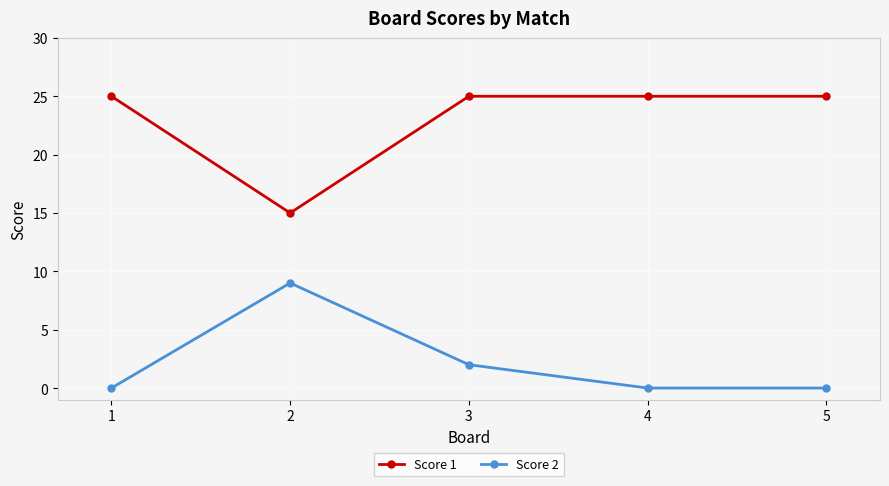

How many categories are shown in the chart?

5